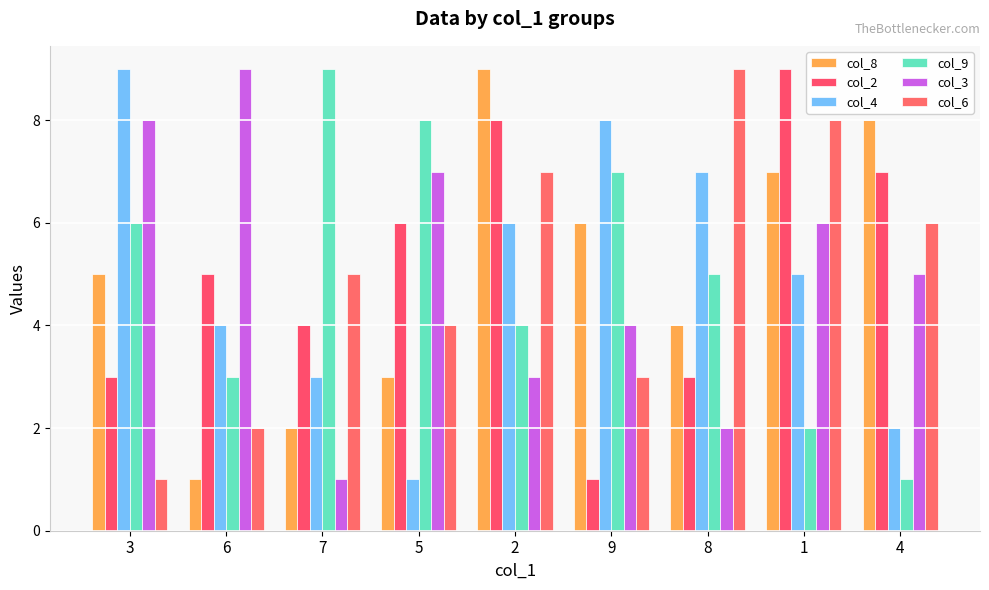

Read the col_8 value at 1.

7